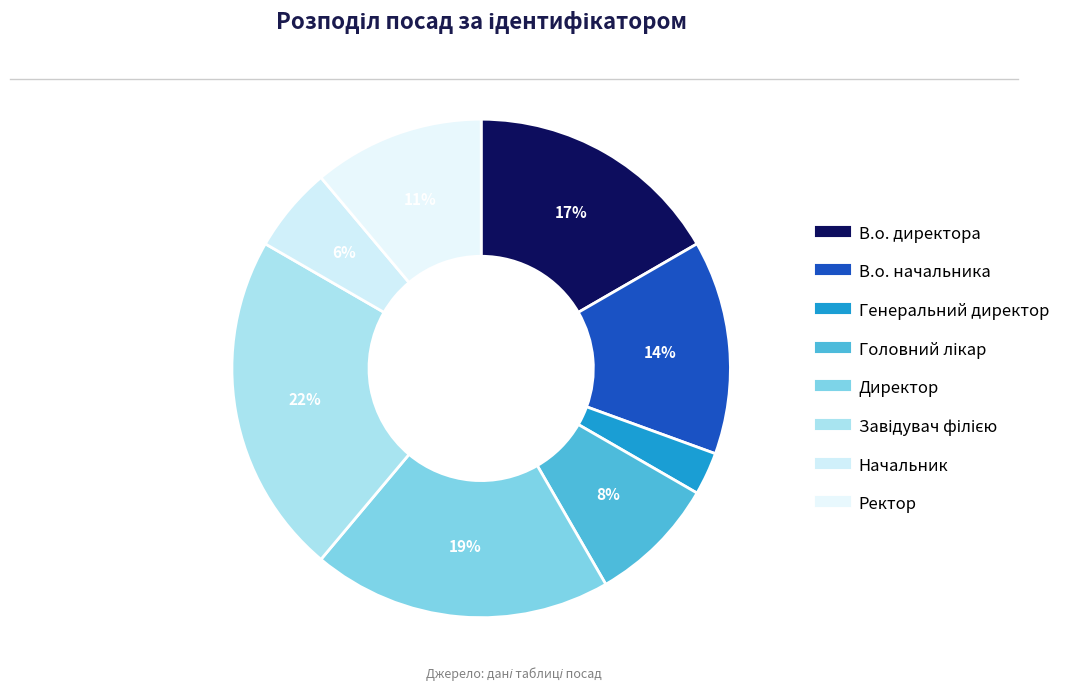

Is there any slice that represents more than half of the pie?

No